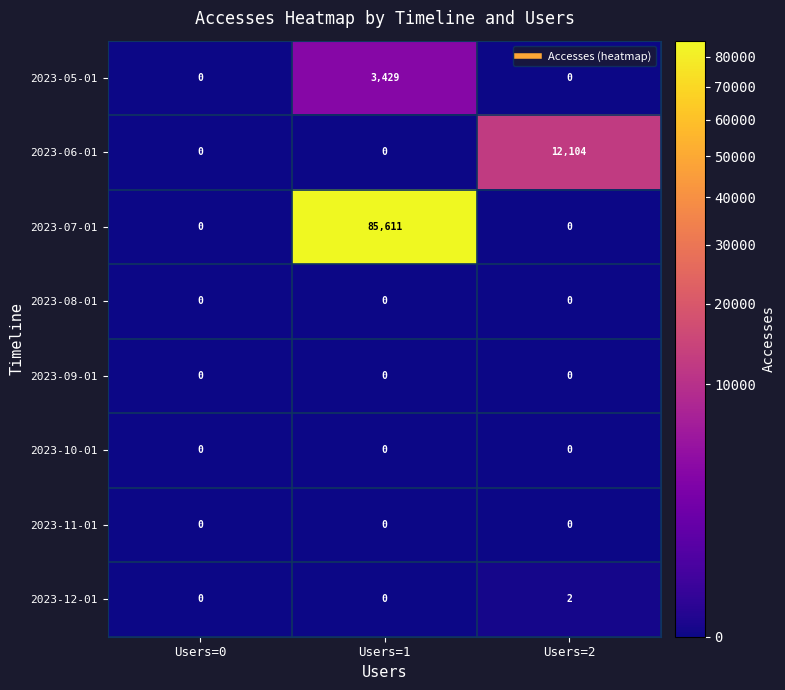

True or false: 2023-06-01 has a value of 6032 at Users=1.

False